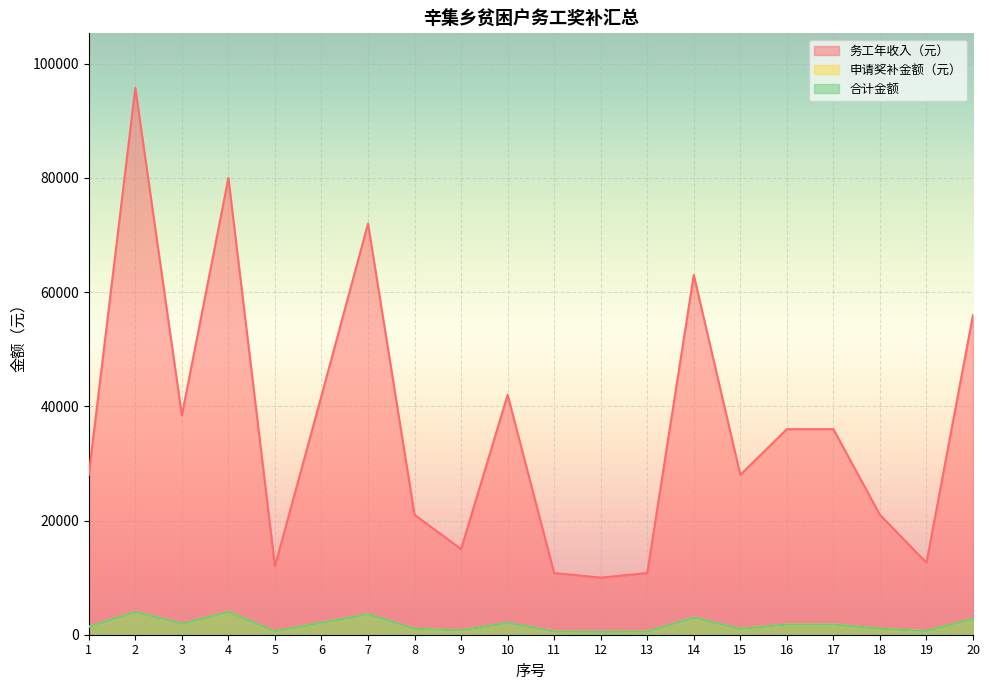

At which label does 申请奖补金额（元） first exceed 1800?

2